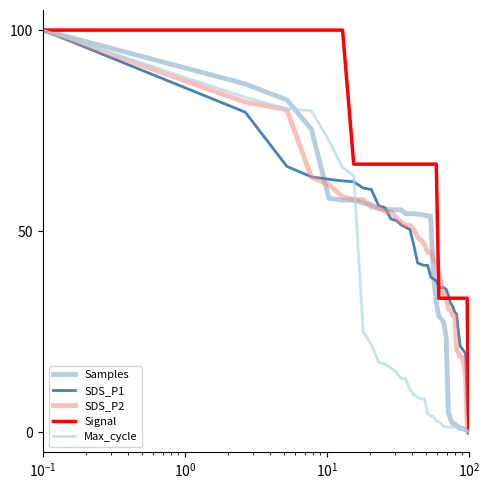

Is this an area chart (filled region under the line)?

No